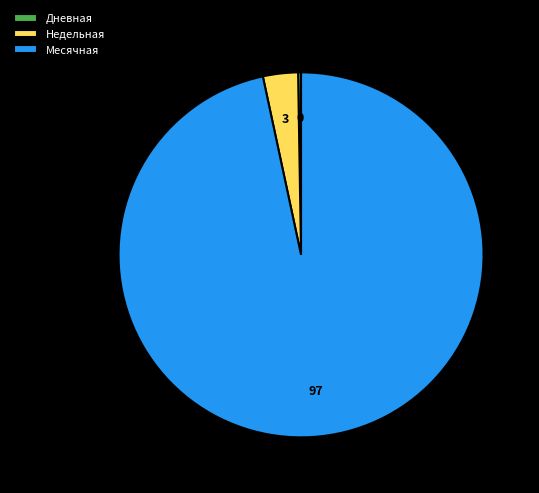

Does any single category account for the majority?

Yes